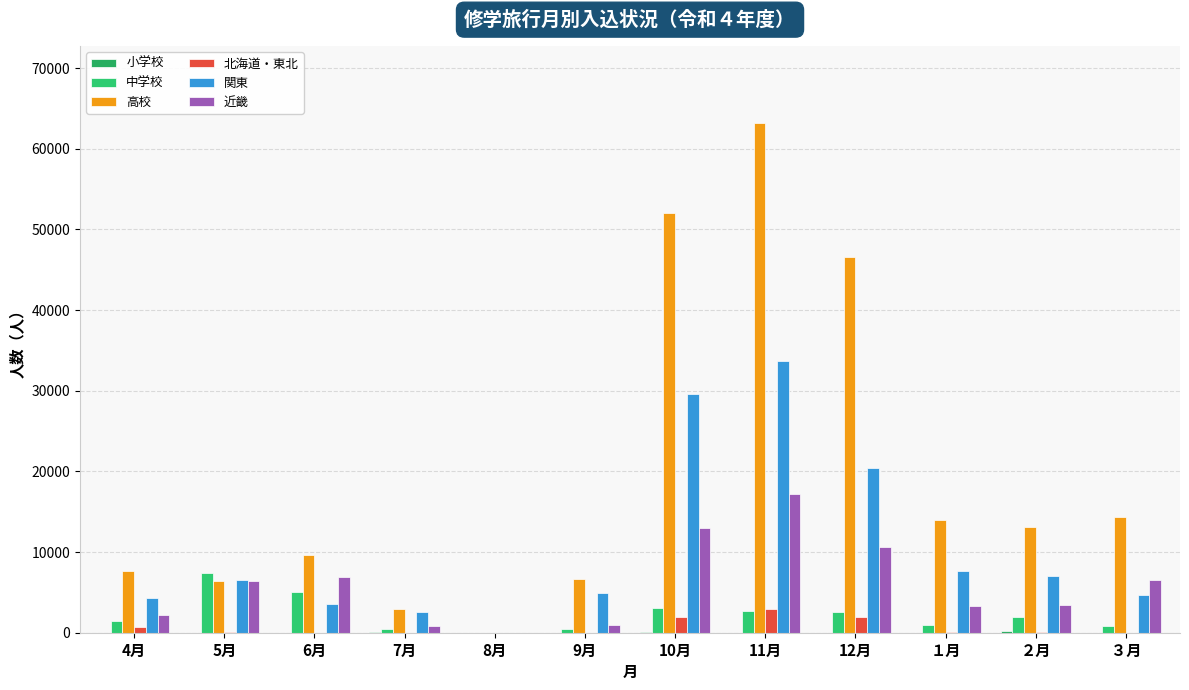

What is the greatest value displayed?

63235